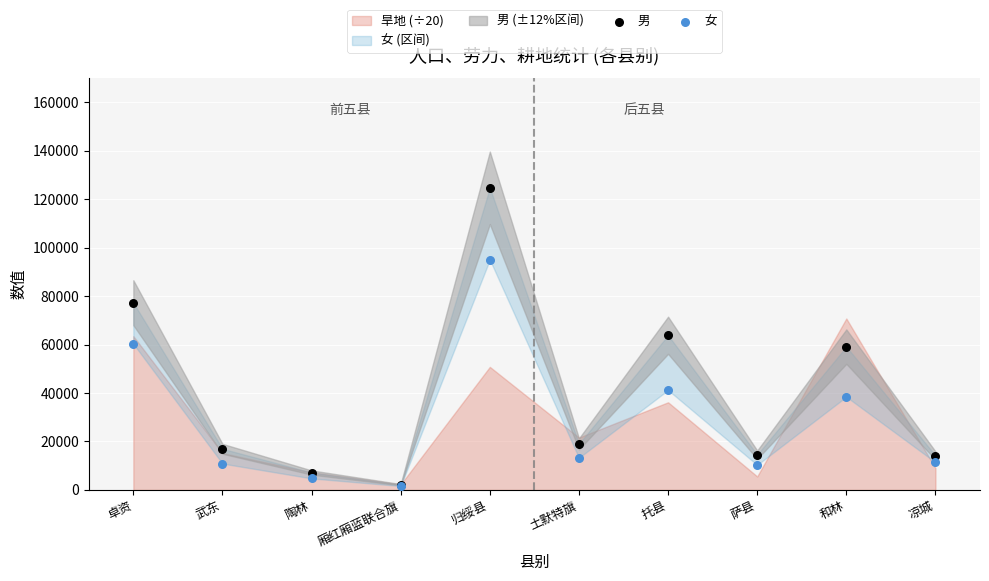

In the 女 series, what Y value is closest to 48320?

41216